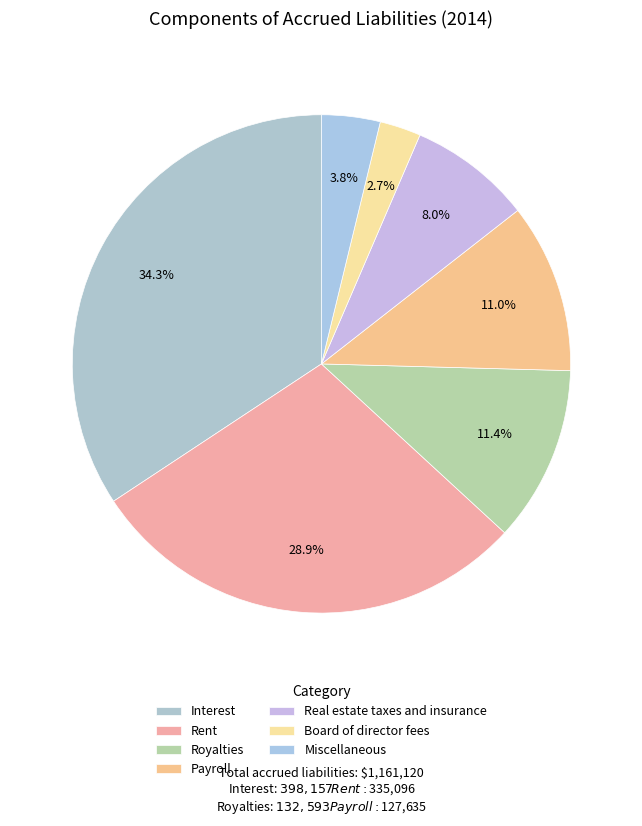

Count the number of slices in the pie.

7